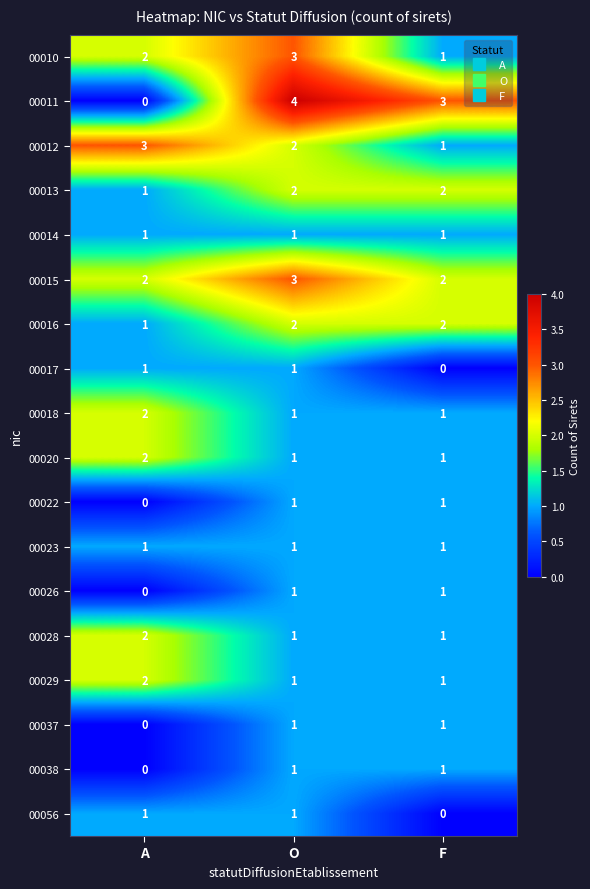

Which series has the widest spread of values?

00011